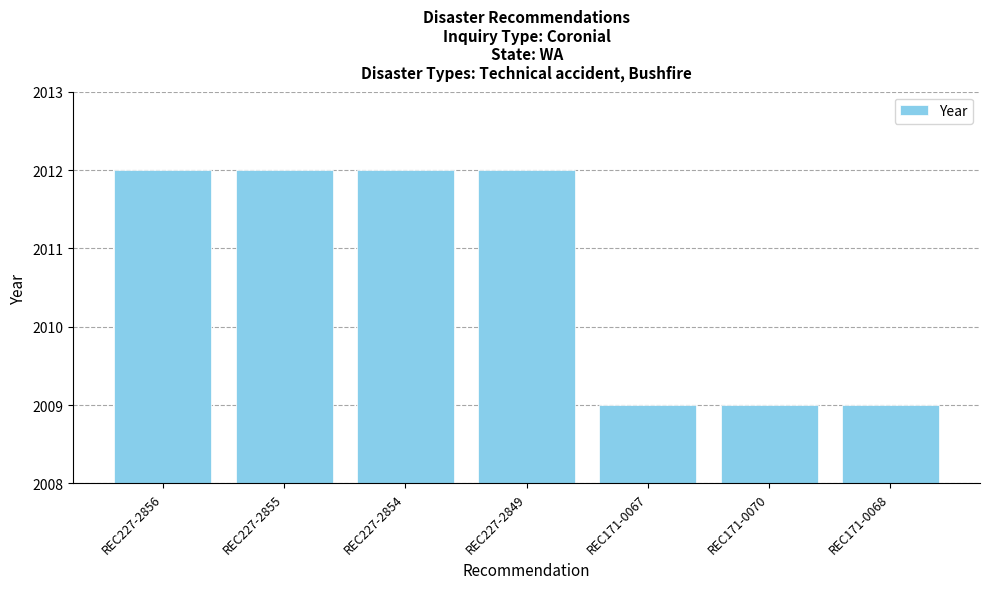

Reading left to right, transcribe all the data shown in this chart.

REC227-2856=2012	REC227-2855=2012	REC227-2854=2012	REC227-2849=2012	REC171-0067=2009	REC171-0070=2009	REC171-0068=2009